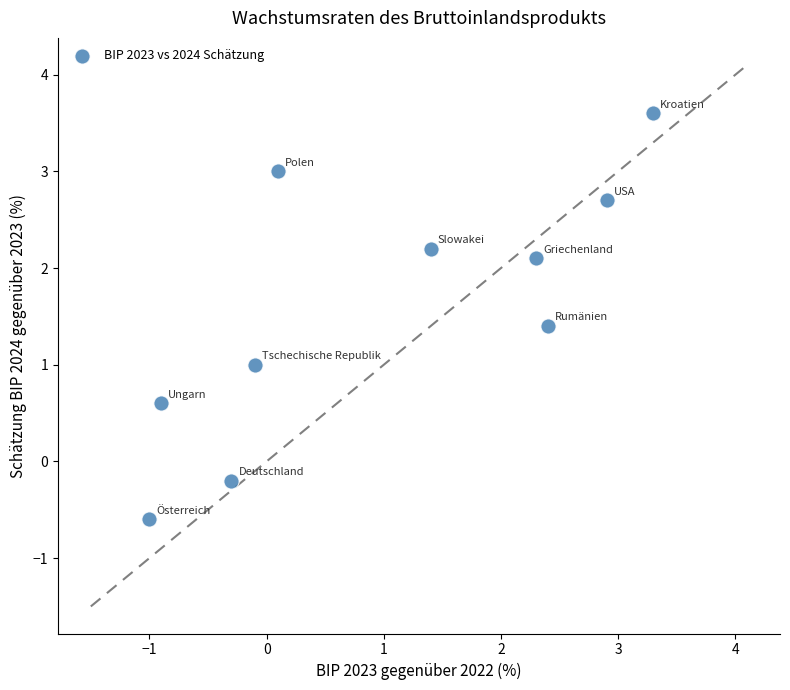

What is the average X value?

1.0